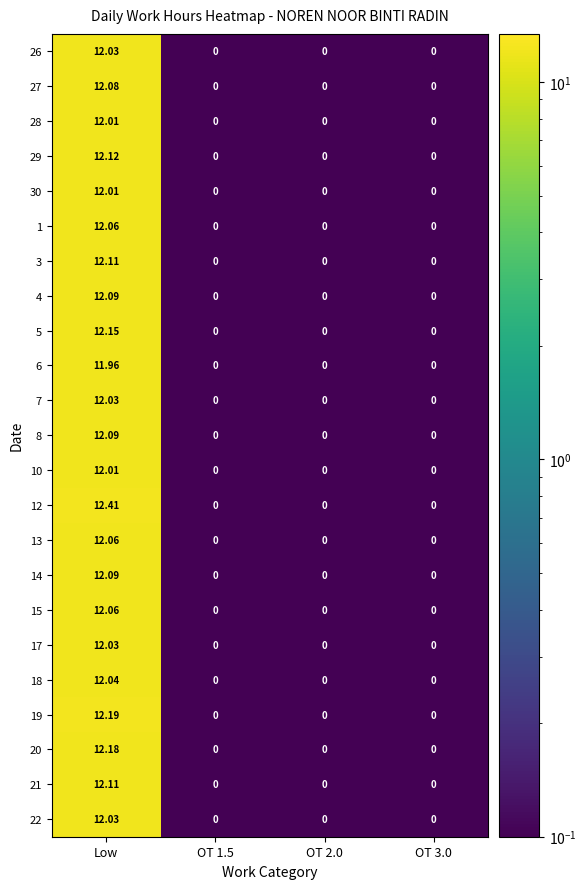

Which series has the largest range (max minus min)?

12